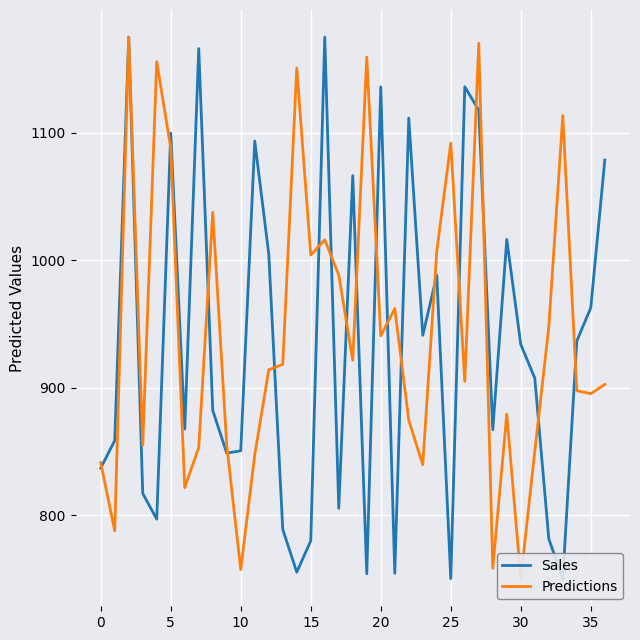

Rank the series by their maximum value, from highest to lowest.

Sales, Predictions